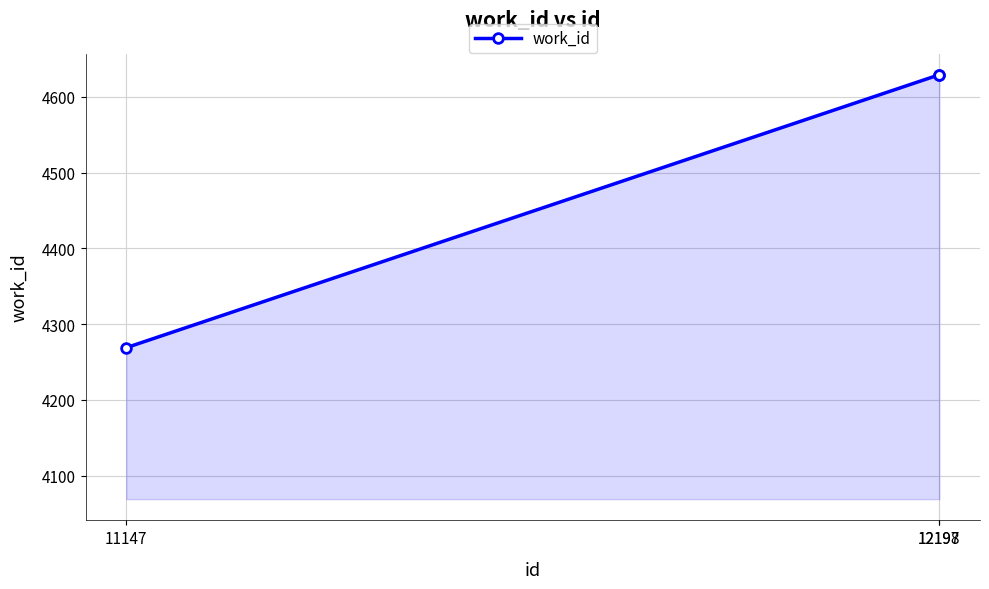

What is the smallest value displayed?

4269